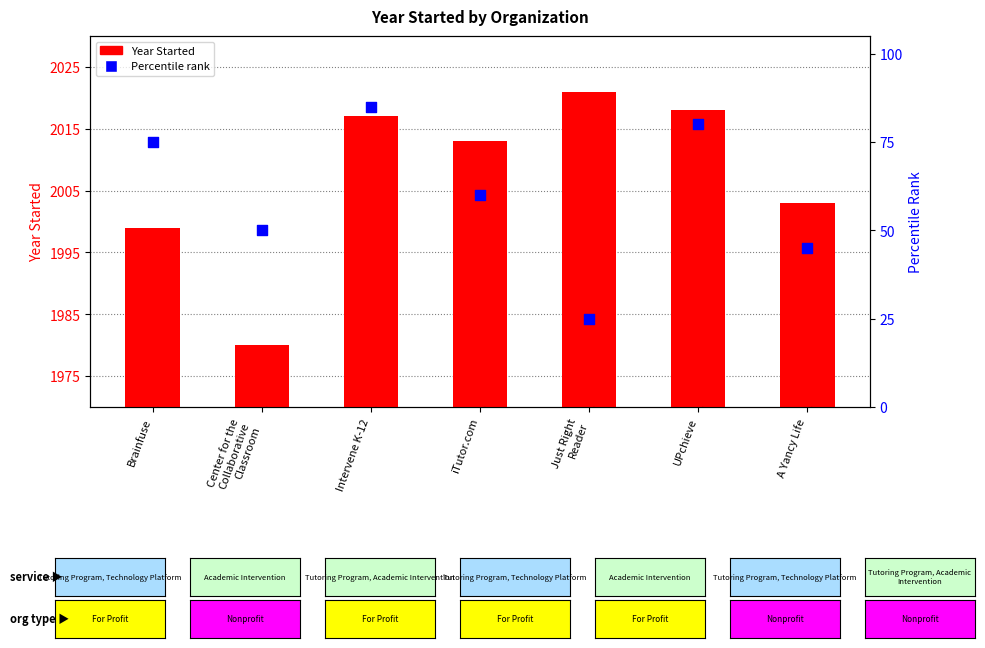

At how many categories does at least one series exceed 525?

7